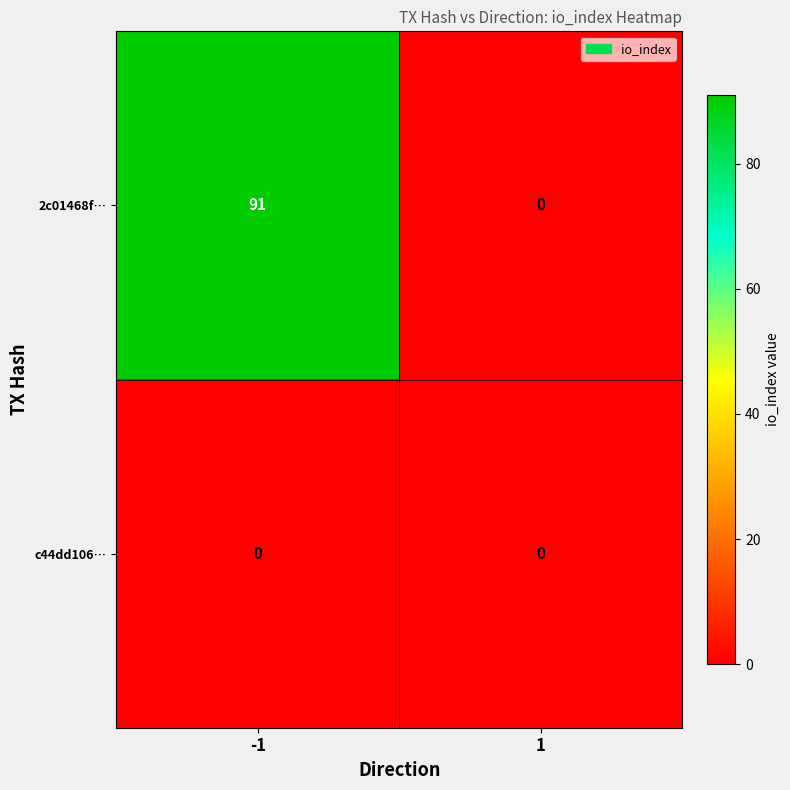

What is the greatest value displayed?

91